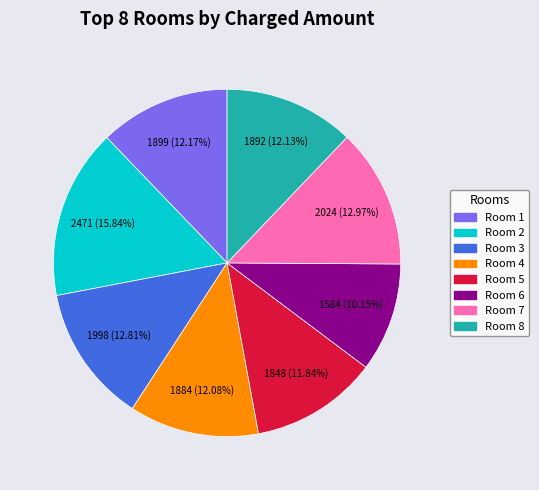

How many slices are in this pie chart?

8